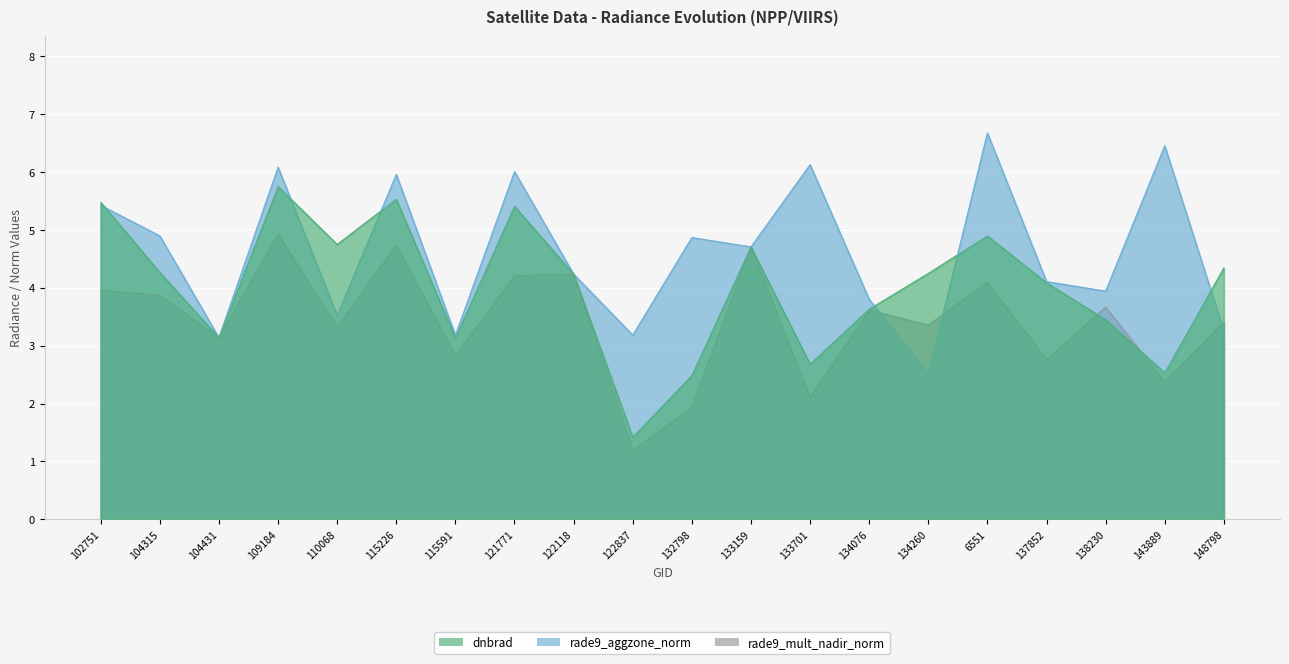

What position from the right is 133701?

8